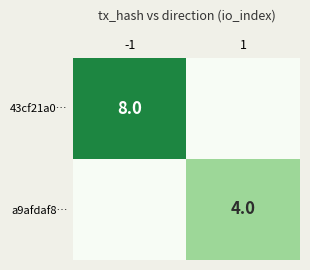

Between -1 and 1, which series saw the biggest shift?

43cf21a0…